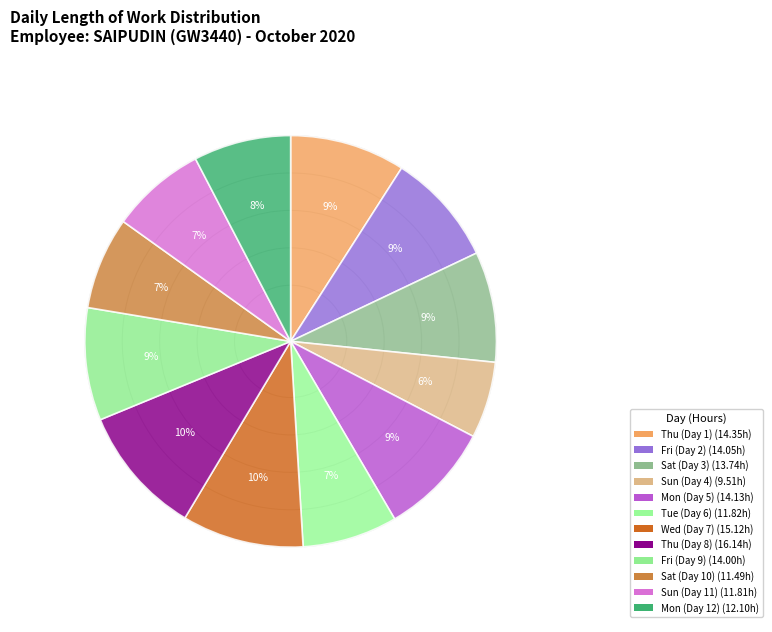

To the nearest percent, what portion does Thu (Day 8) represent?

10%